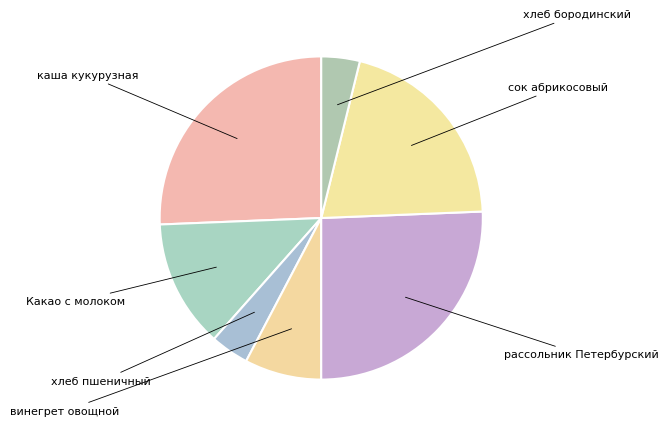

Rank the categories by value from highest to lowest.

каша кукурузная, рассольник Петербурский, сок абрикосовый, Какао с молоком, винегрет овощной, хлеб пшеничный, хлеб бородинский